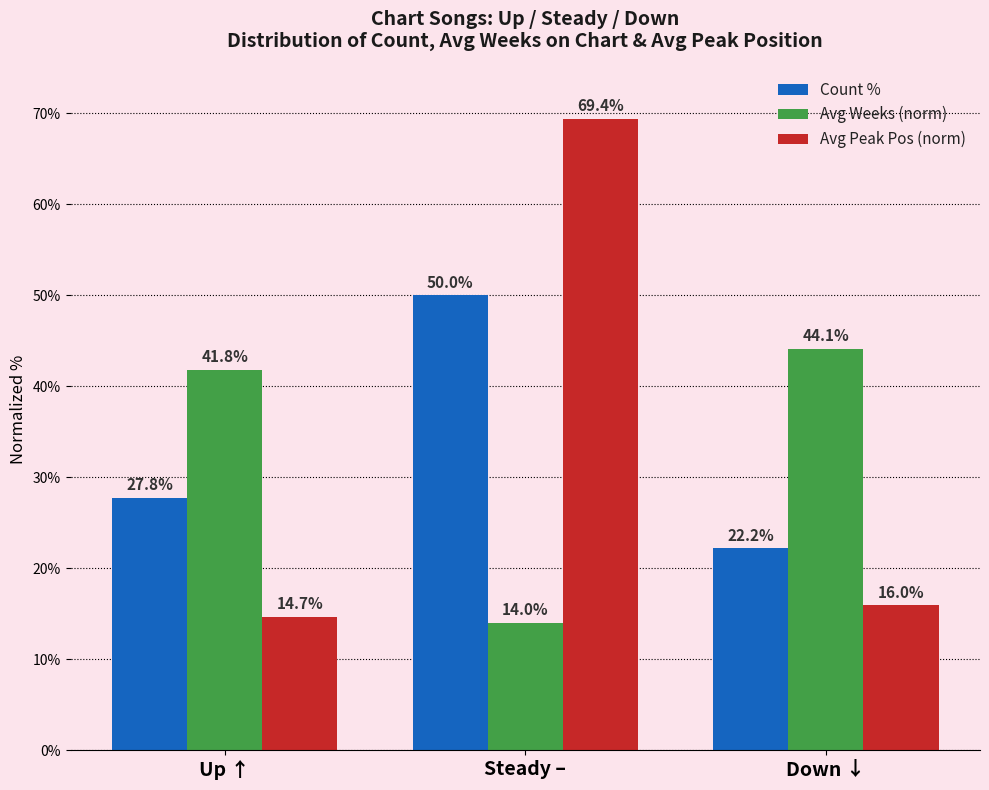

Does the chart contain any negative values?

No